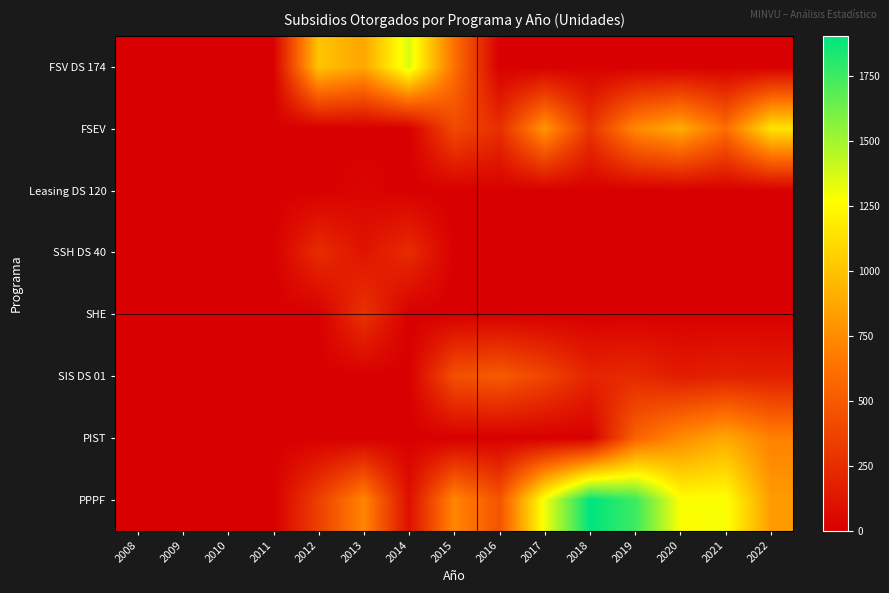

Rank the series by their maximum value, from lowest to highest.

Leasing DS 120, SSH DS 40, SHE, SIS DS 01, PIST, FSEV, FSV DS 174, PPPF